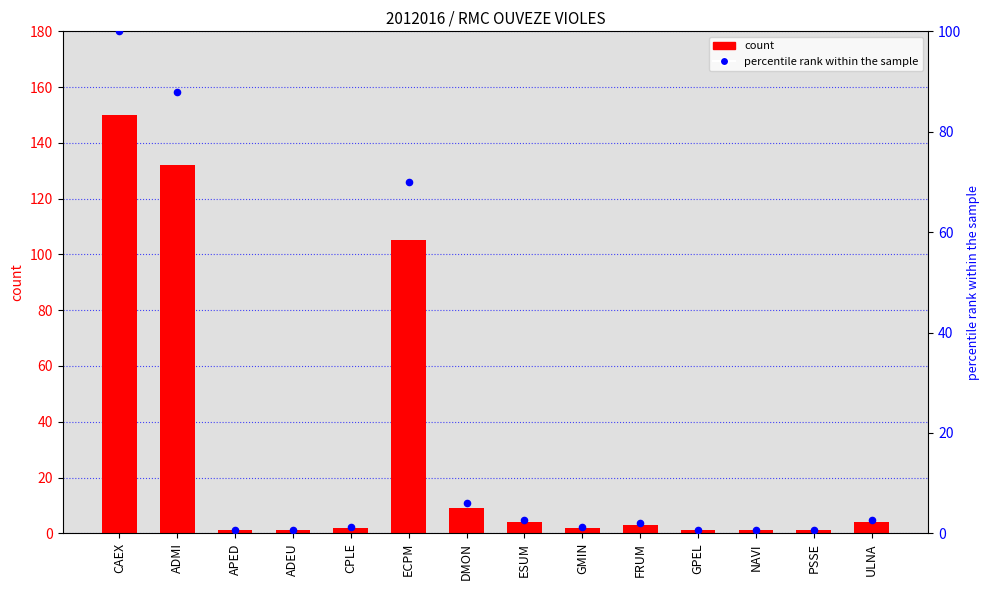

Which series contains the lowest Y value?

percentile rank within the sample